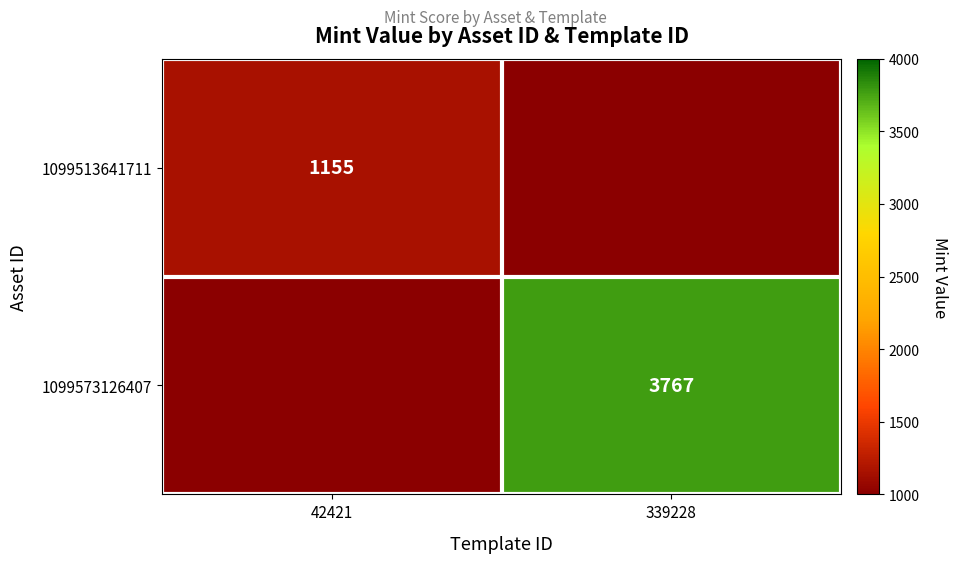

Is the value of 1099513641711 at 42421 greater than the value of 1099573126407 at 339228?

No